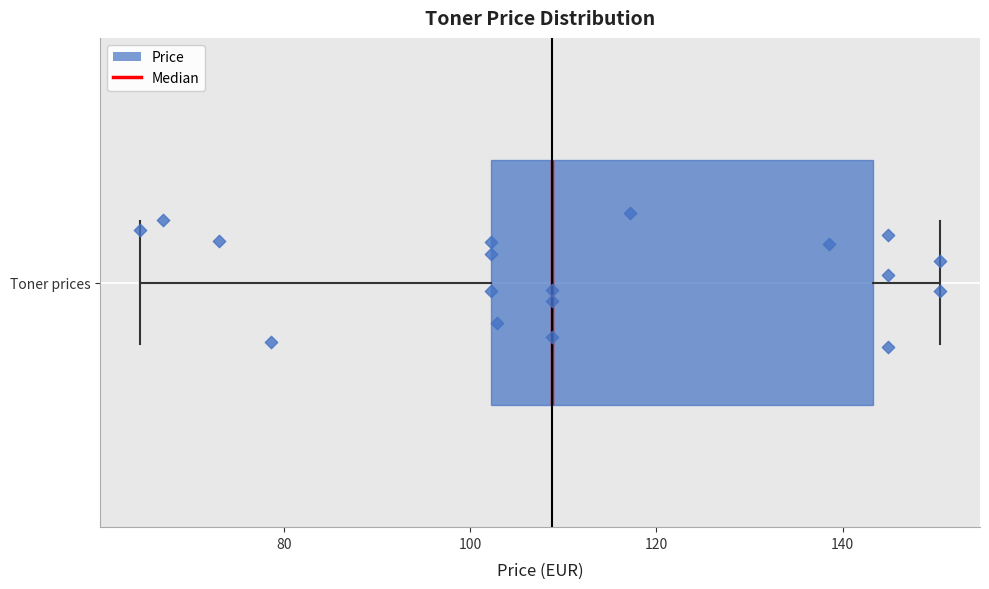

Transcribe this box plot: give where the median line is, the range the box spans, and where the two whiskers end, as read against the x-axis. The values are not printed on the chart, so give them approximately, as read against the axis.

median 108, box 102 to 144, whiskers 64 to 150